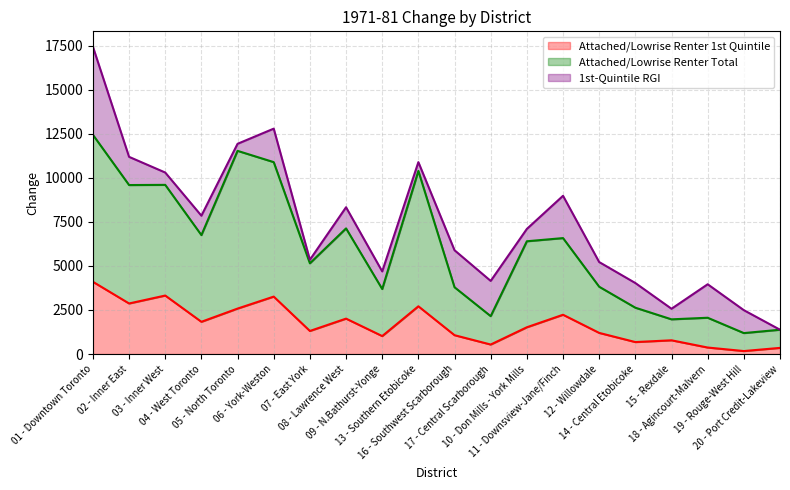

Where does the Attached/Lowrise Renter Total series first go above 6400?

01 - Downtown Toronto